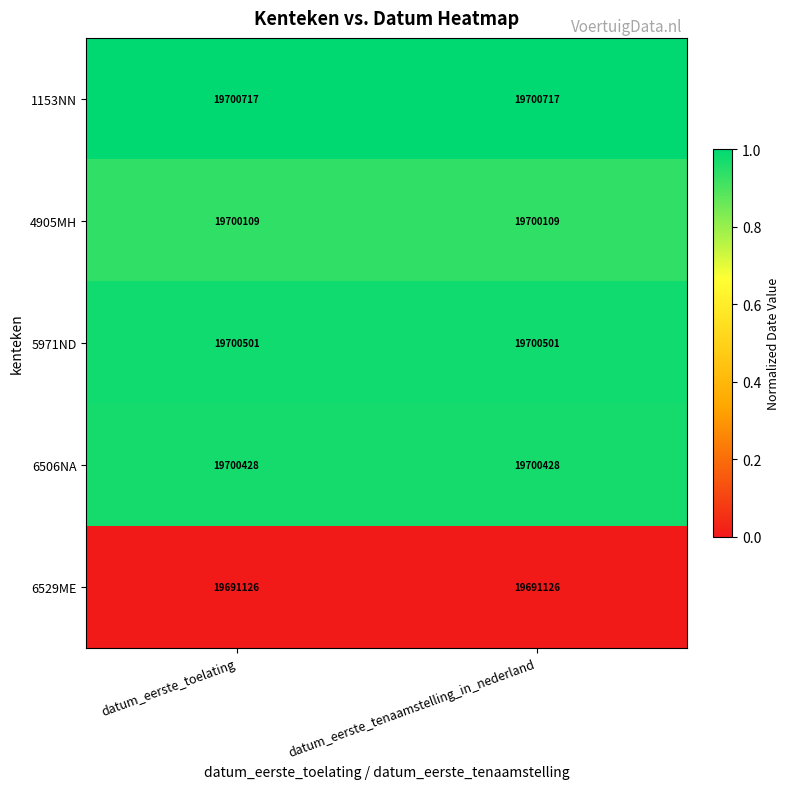

List the series in order of their peak value, highest first.

1153NN, 5971ND, 6506NA, 4905MH, 6529ME